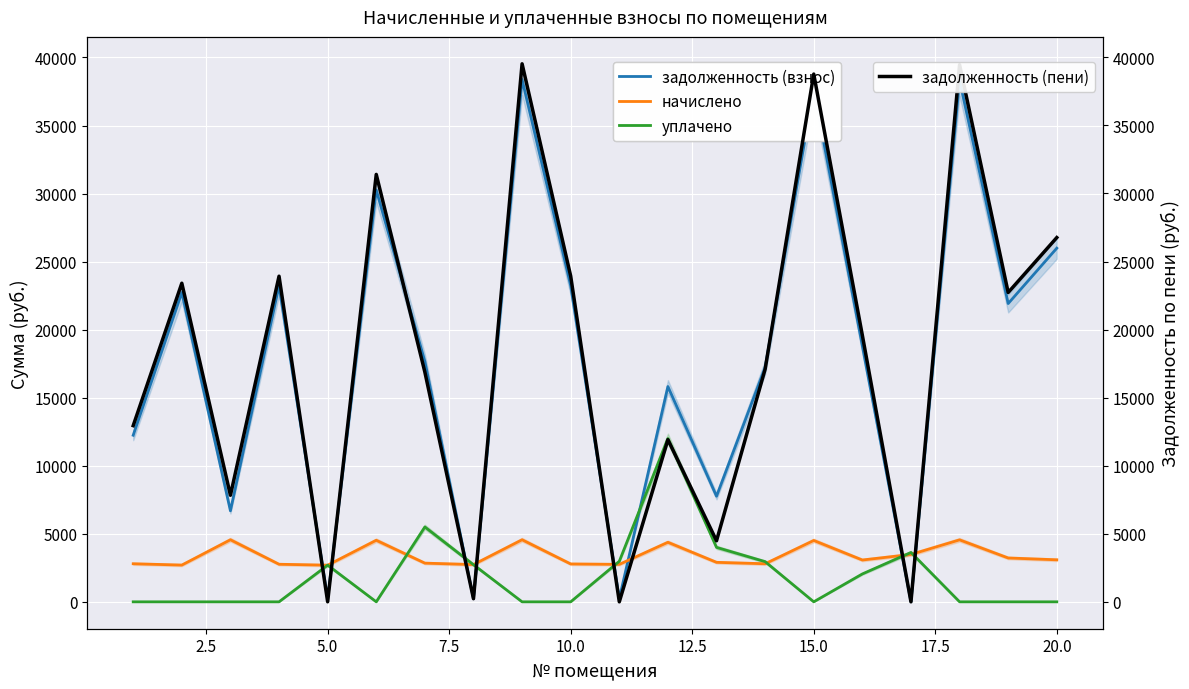

How many lines are shown in the chart?

4